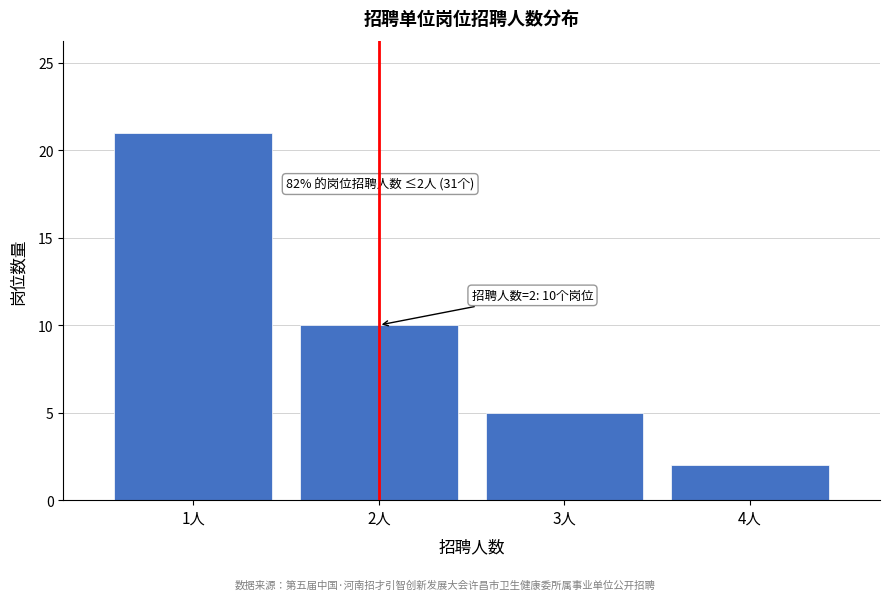

Reading left to right, transcribe all the data shown in this chart.

1人=21	2人=10	3人=5	4人=2